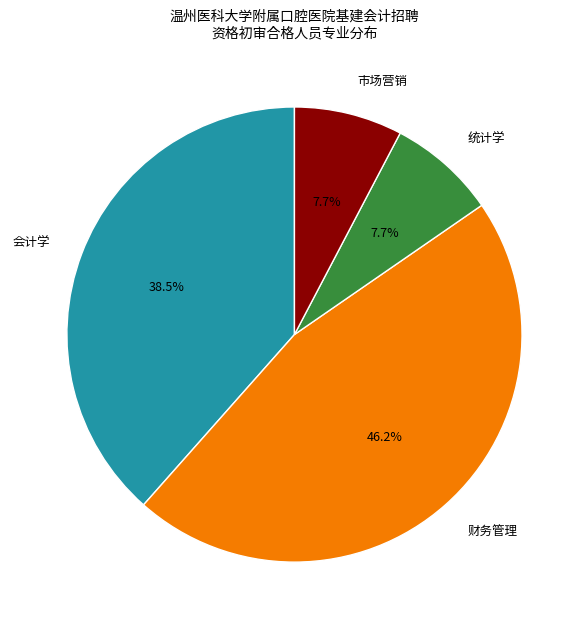

How many segments does this pie chart have?

4